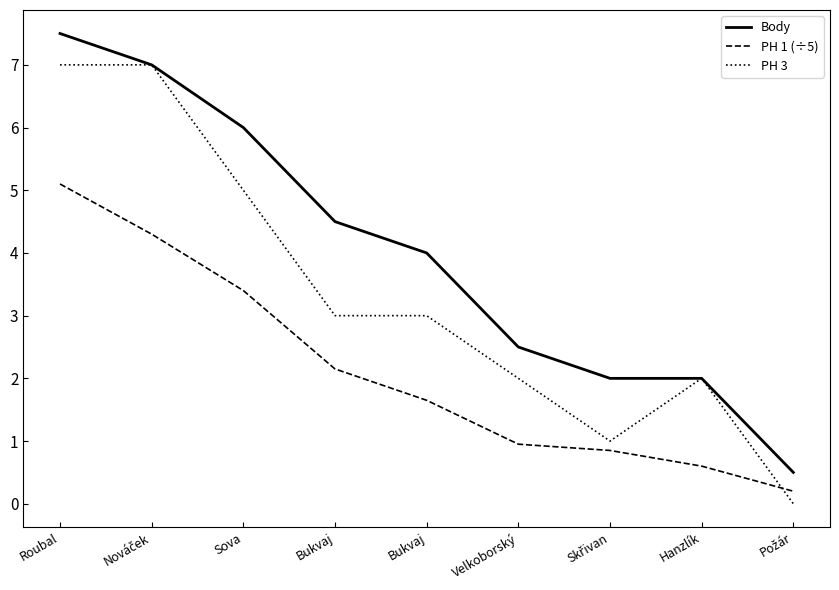

What are all the series names shown in the legend?

Body, PH 1 (÷5), PH 3